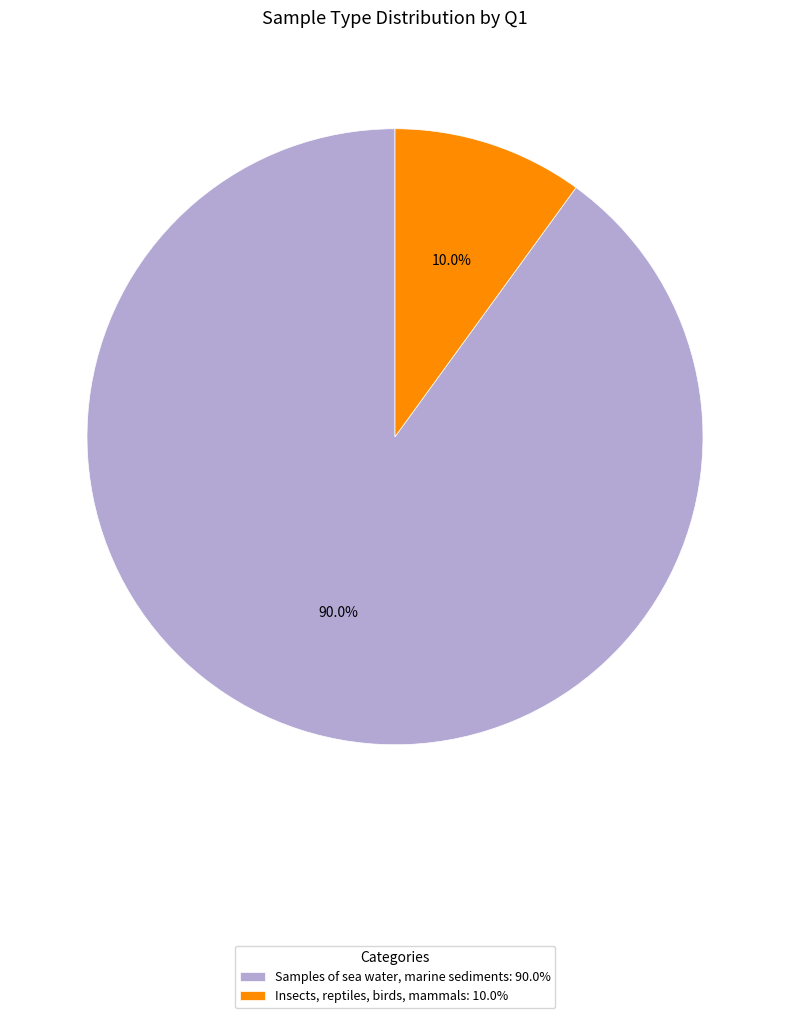

Rank the categories by value from lowest to highest.

Insects, reptiles, birds, mammals, Samples of sea water, marine sediments